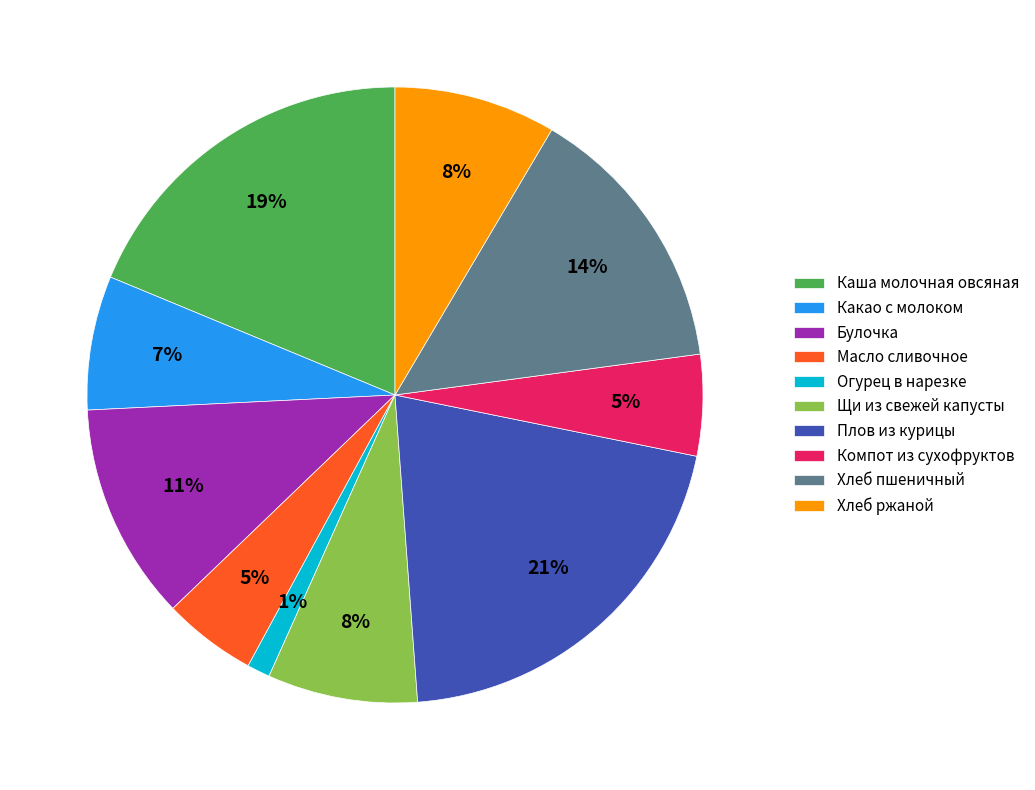

To the nearest percent, what is the combined percentage of Какао с молоком and Масло сливочное?

12%